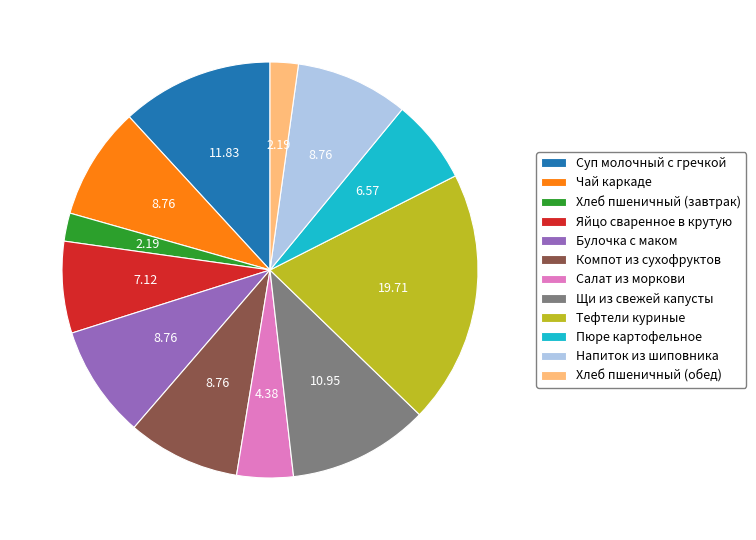

Do Тефтели куриные and Яйцо сваренное в крутую together represent more than half of the pie?

No